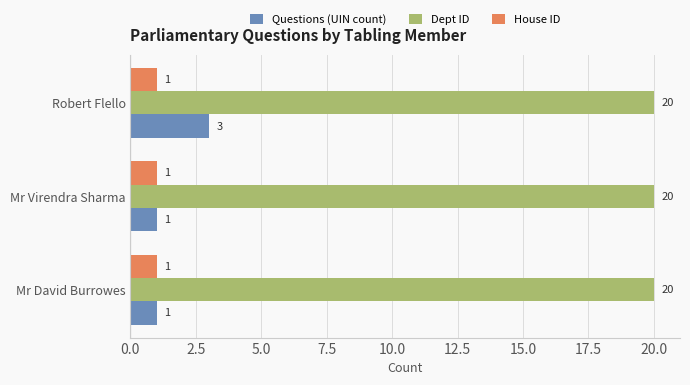

What is the difference between the highest and lowest values at Mr David Burrowes?

19